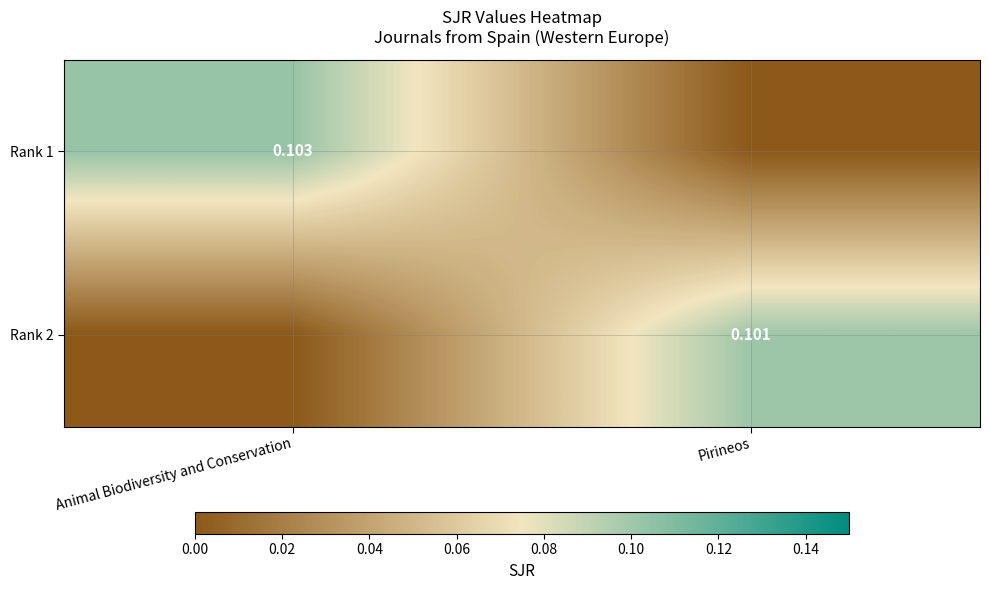

At which label is Rank 2 closest to 0?

Animal Biodiversity and Conservation